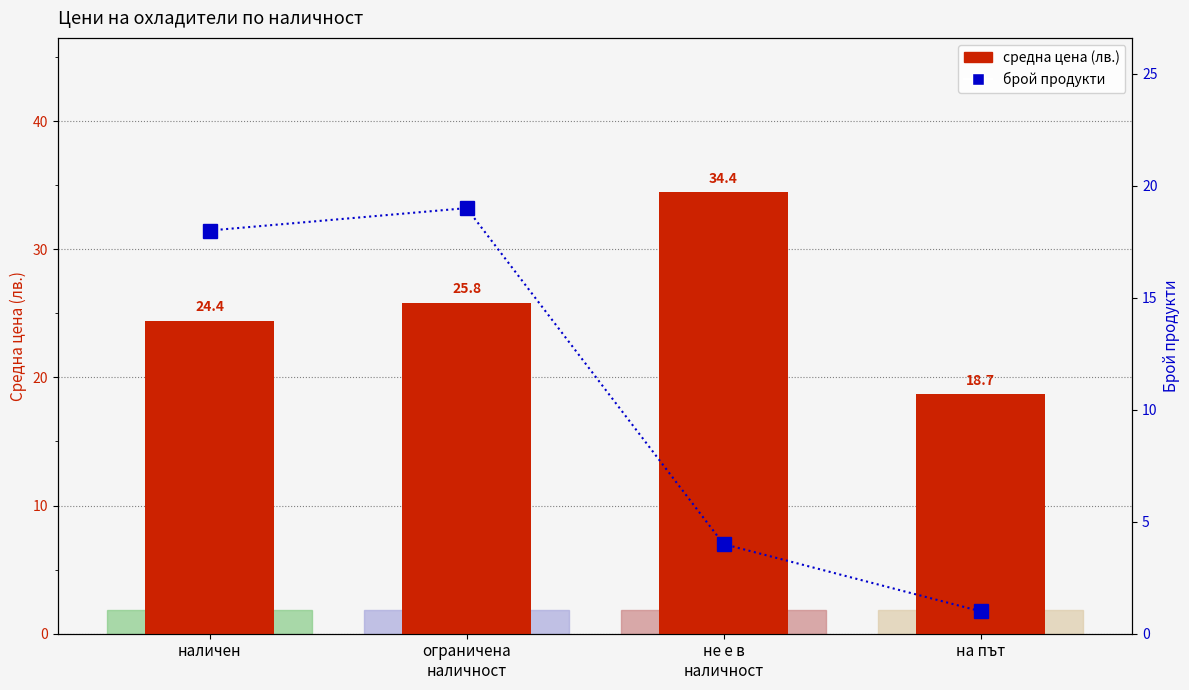

What value does the средна цена (лв.) series have at не е в
наличност?

34.4